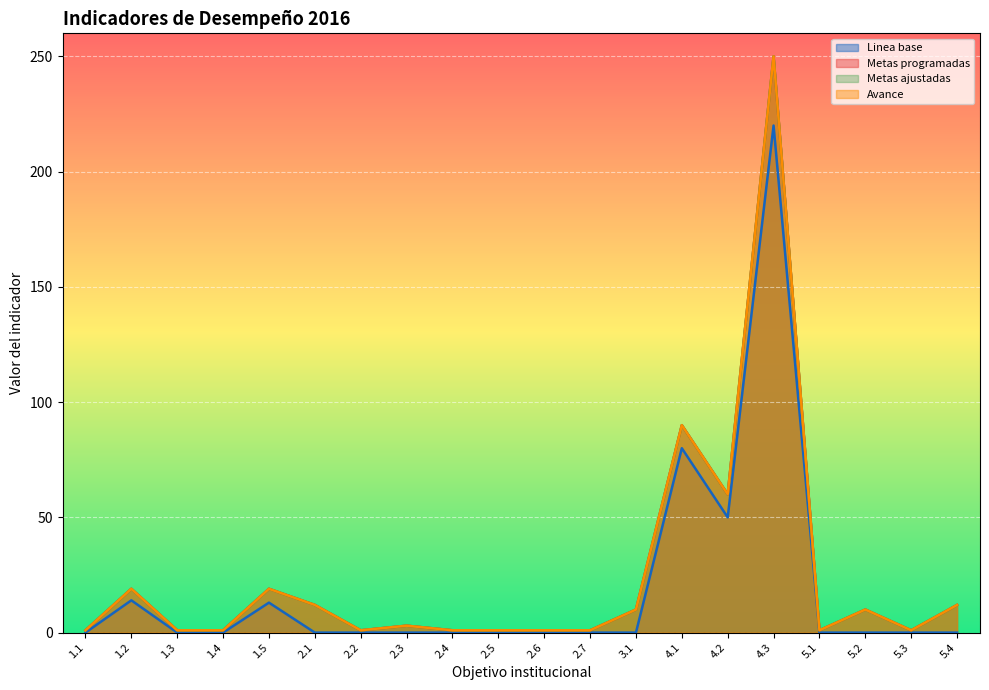

At how many categories does at least one series exceed 19?

3